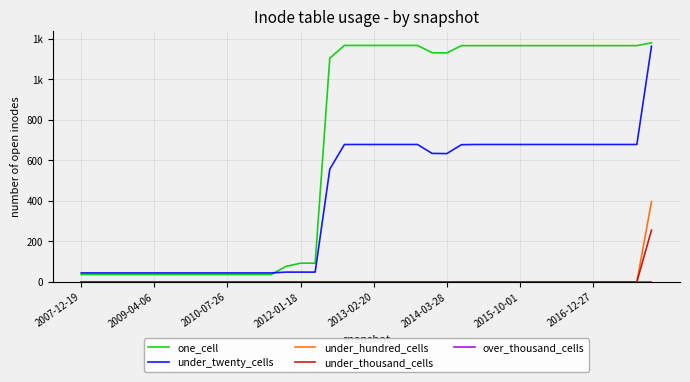

What is the maximum value for under_thousand_cells?

255